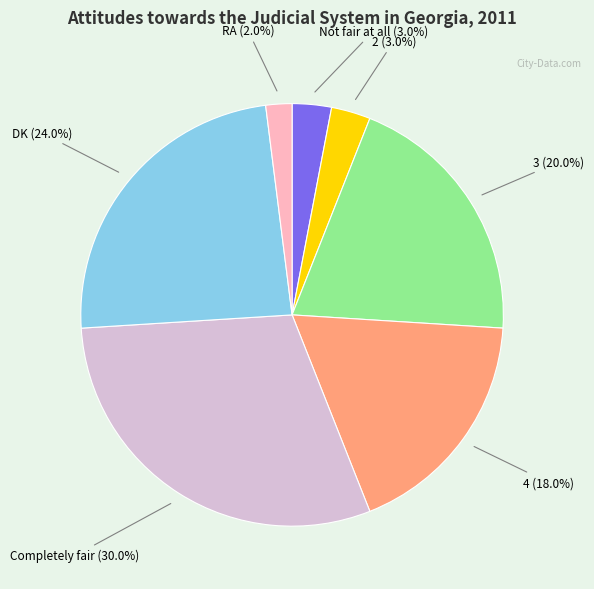

Is there any slice that represents more than half of the pie?

No